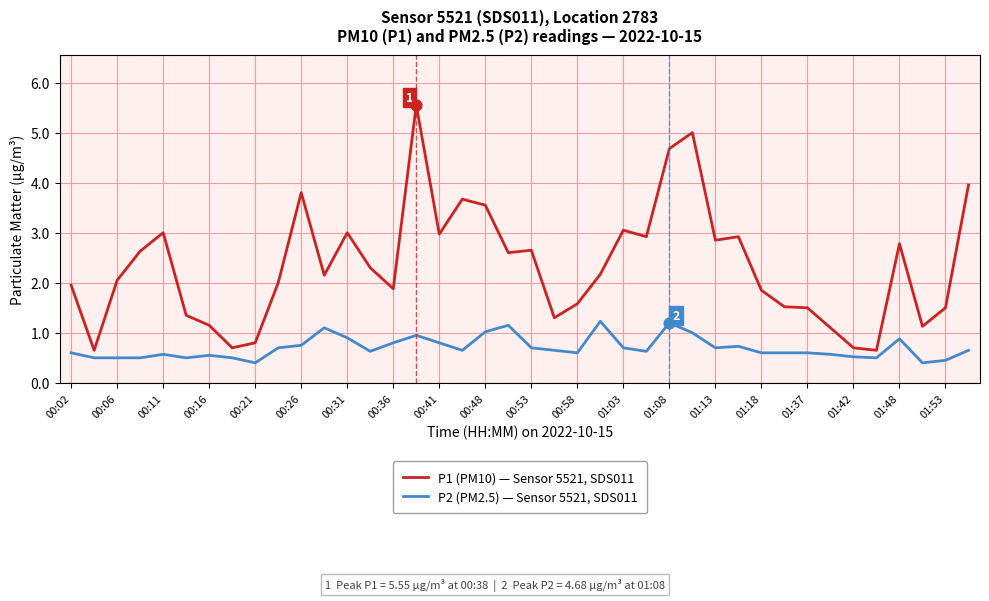

Which series has the largest total across all categories?

P1 (PM10) — Sensor 5521, SDS011